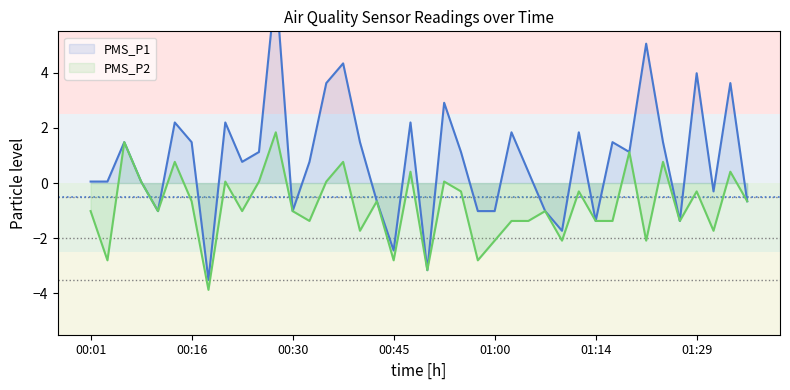

Count the number of data series in this chart.

2